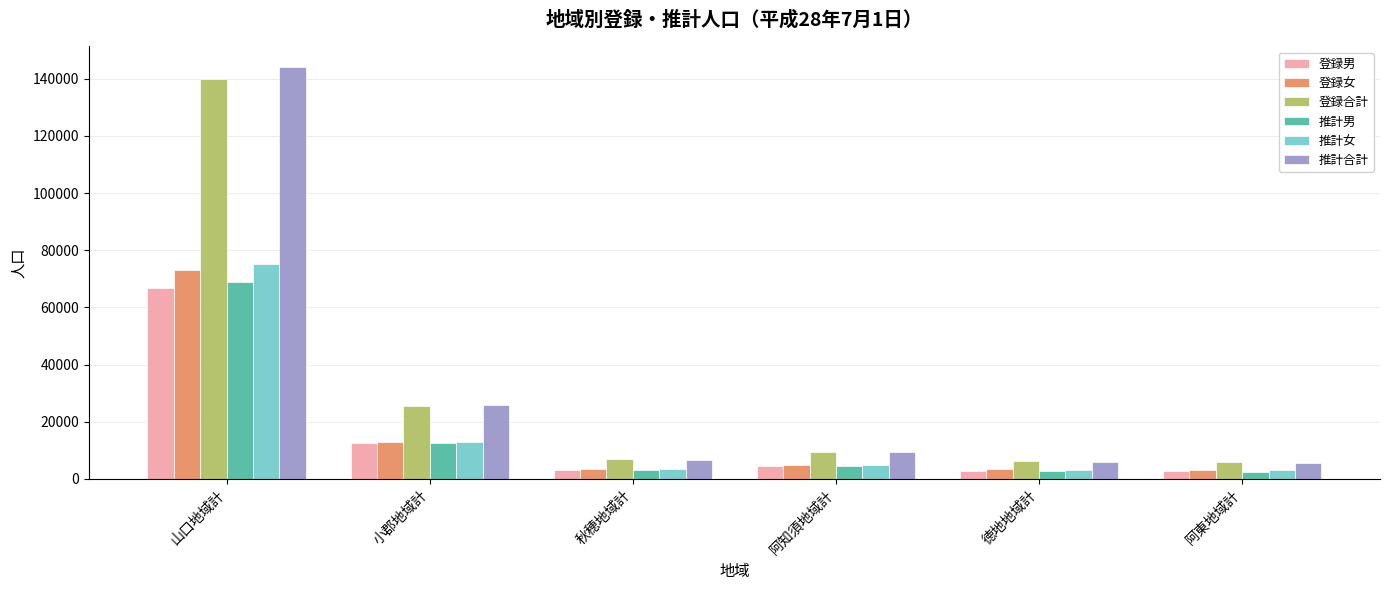

The value of 推計合計 at 阿知須地域計 is 3042. True or false?

False